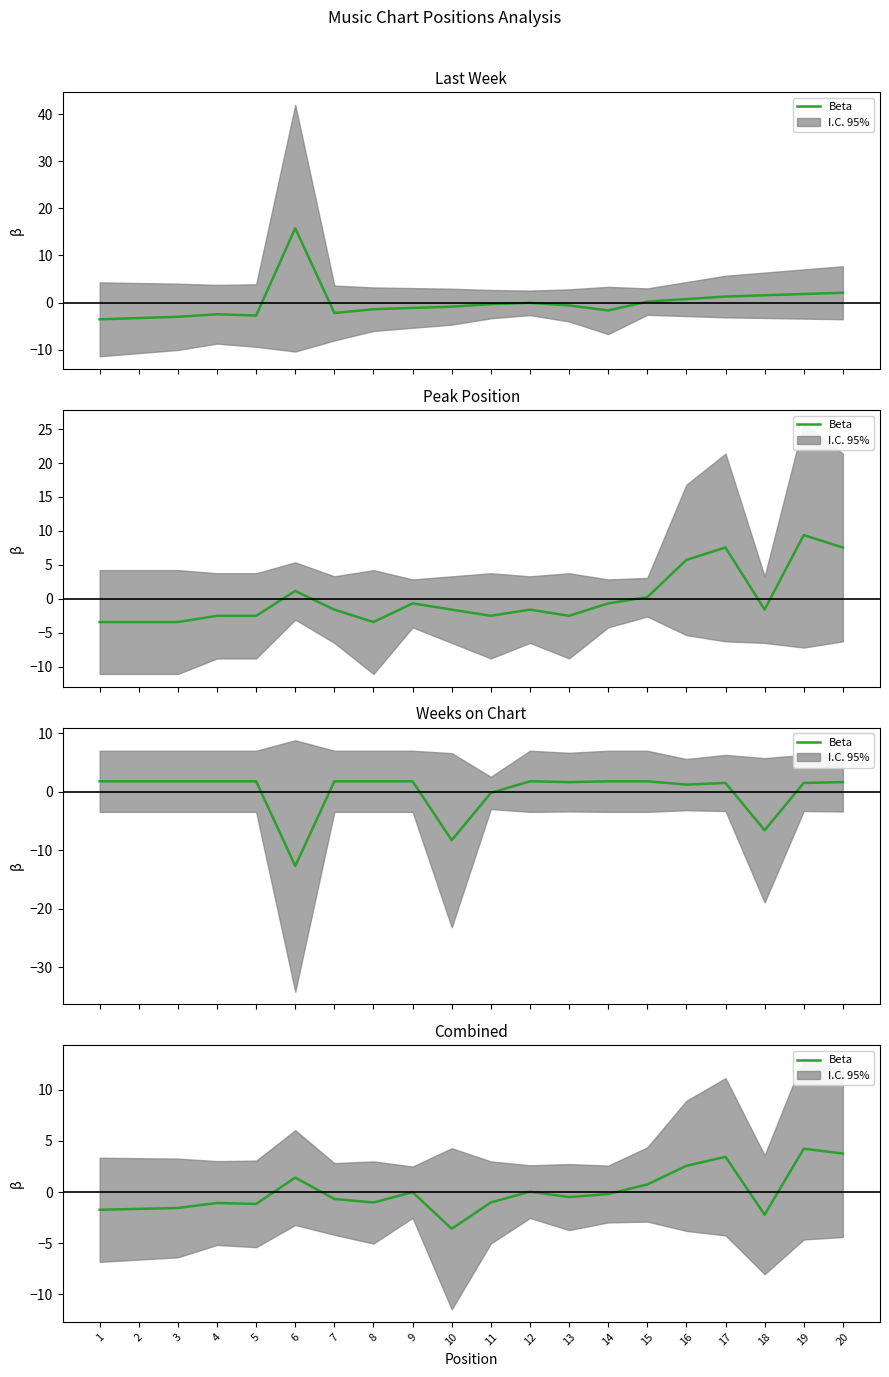

How many interior local valleys (lower than both neighbors) does the data have?

5